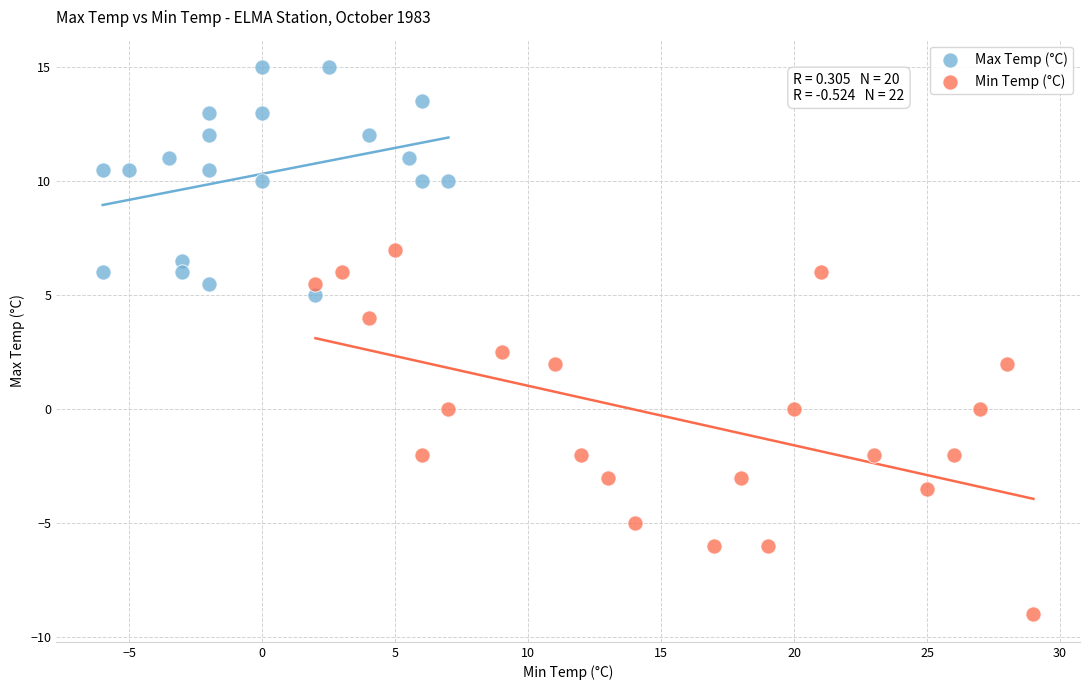

Which series reaches the minimum Y coordinate?

Min Temp (°C)